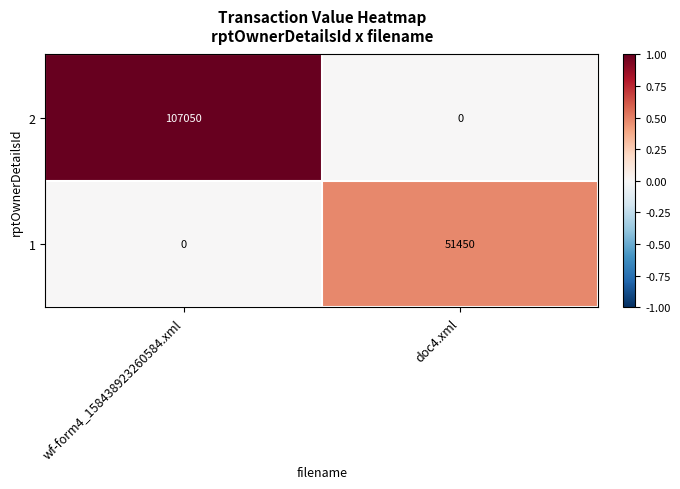

What is the average value of the 2 series?

53525